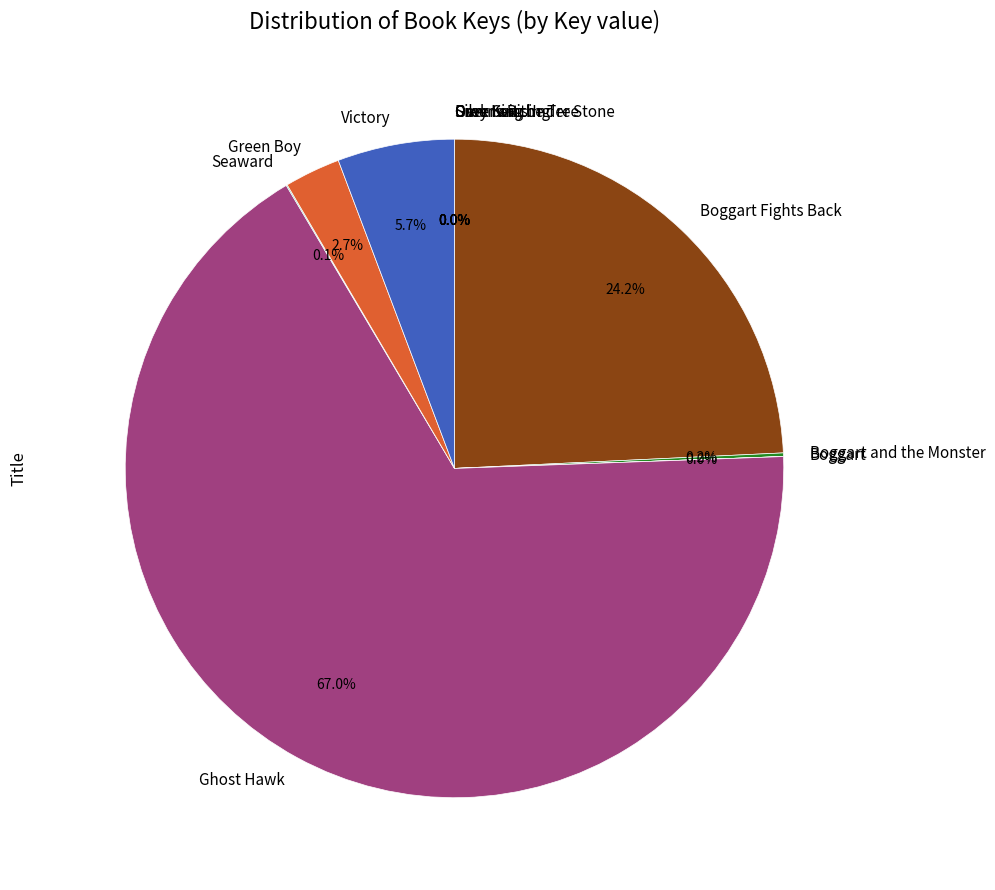

To the nearest percent, what is the difference between the largest and smallest slice percentages?

67%